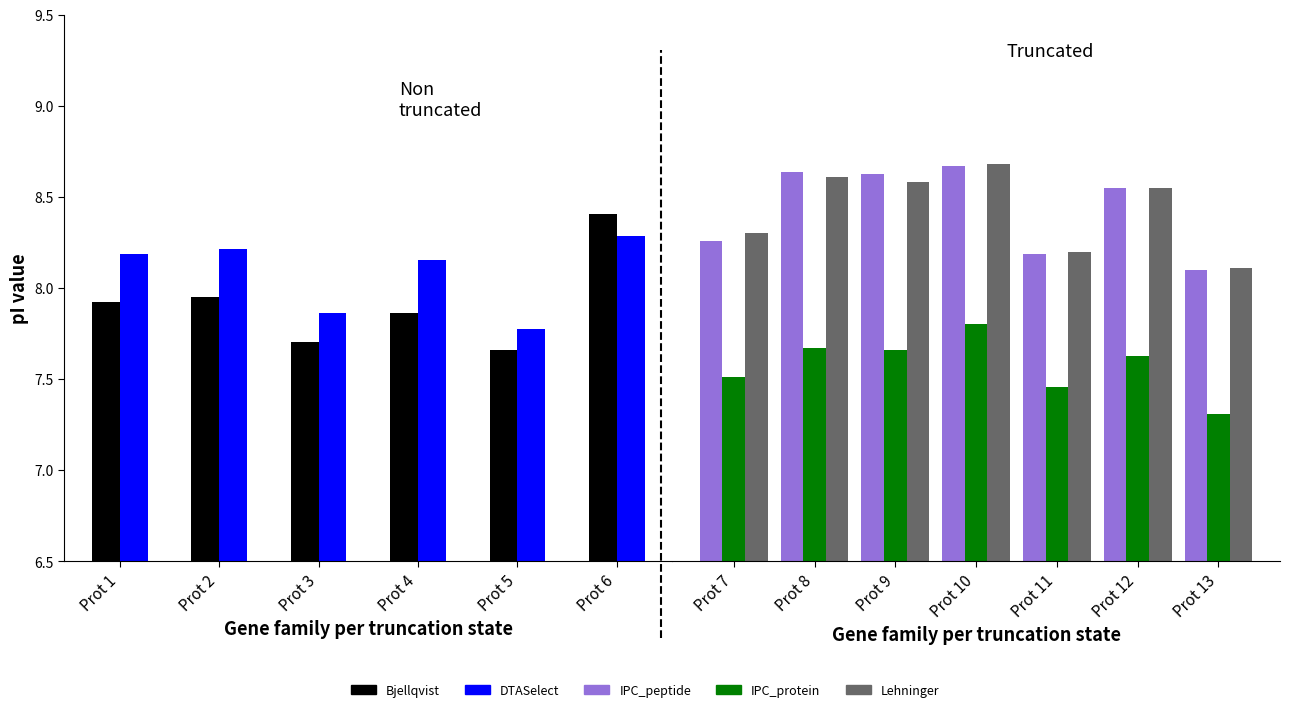

List the series in order of their peak value, highest first.

Lehninger, IPC_peptide, Bjellqvist, DTASelect, IPC_protein